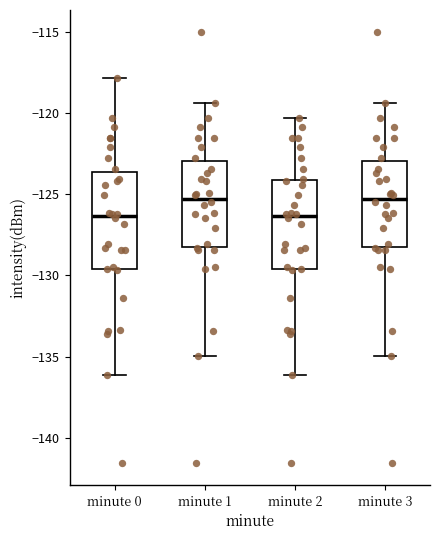

Which box is the tallest, from its lower edge to its upper edge?

minute 0